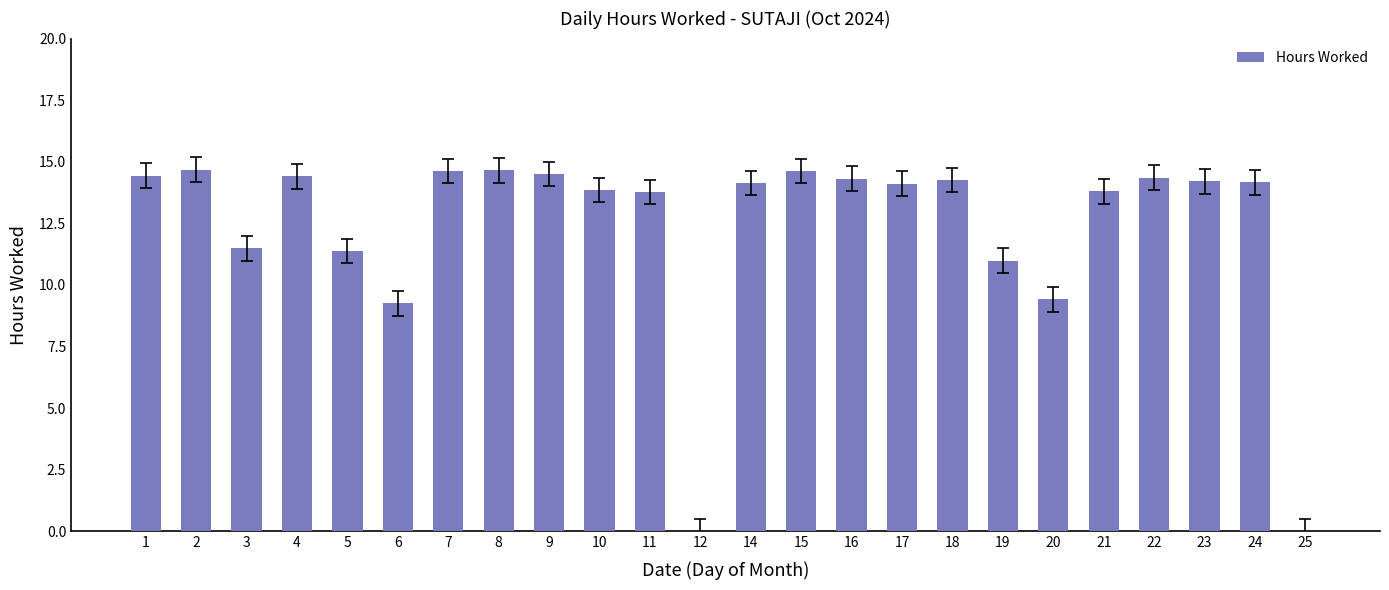

What is the change in value from 7 to 24?

-0.5